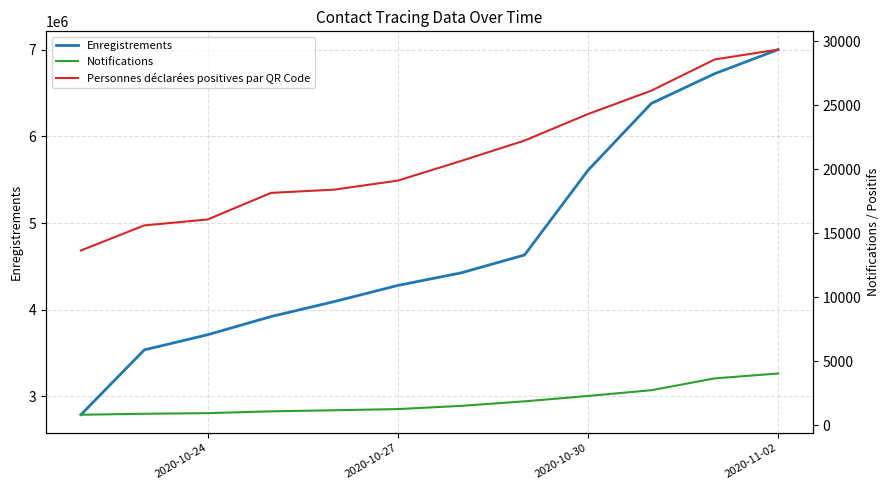

True or false: Notifications and Enregistrements cross at least once.

False